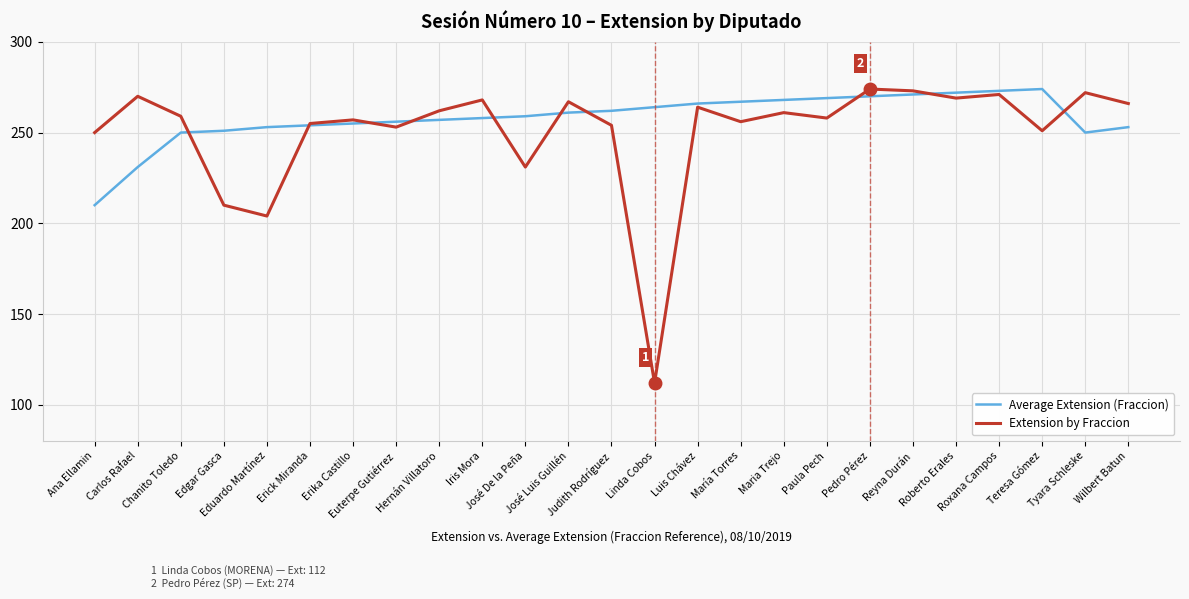

What is the difference between the second highest and second lowest values in the Extension by Fraccion series?

69